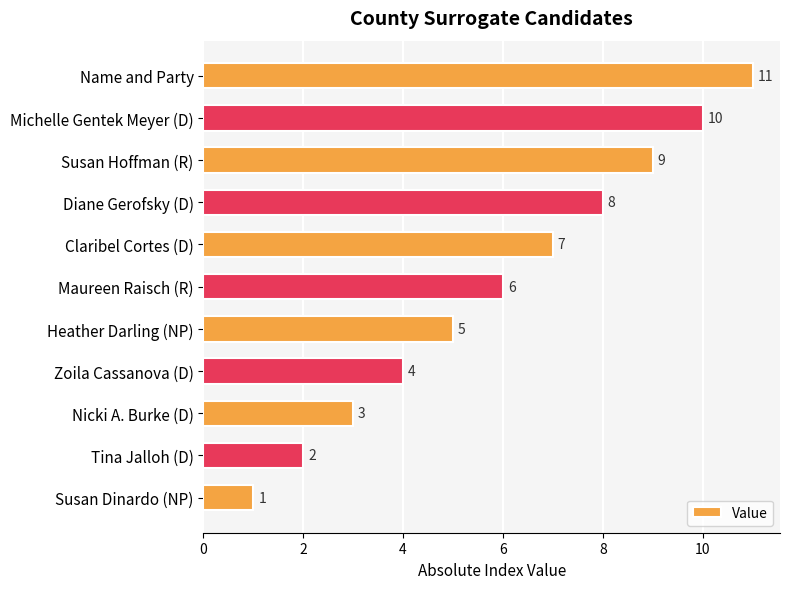

What is the maximum value shown in the chart?

11